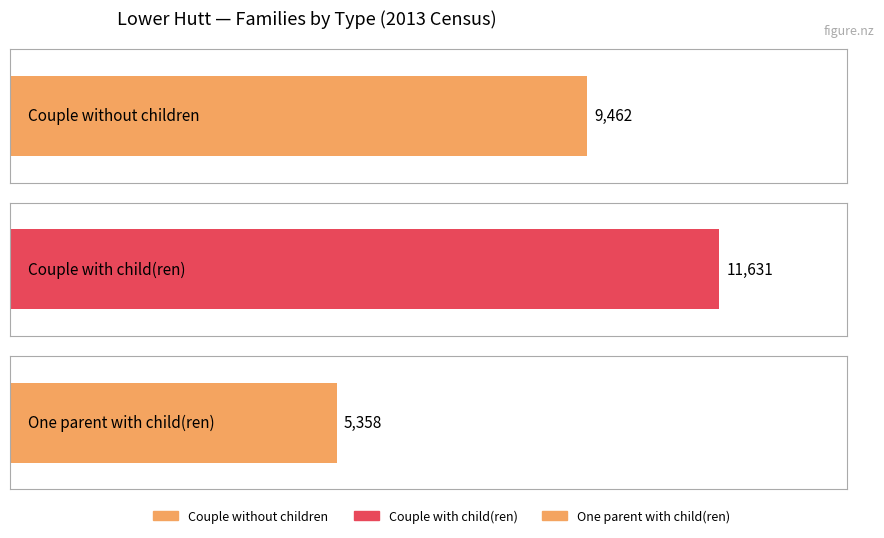

The chart shows a value of 5358 at One parent with child(ren). True or false?

True